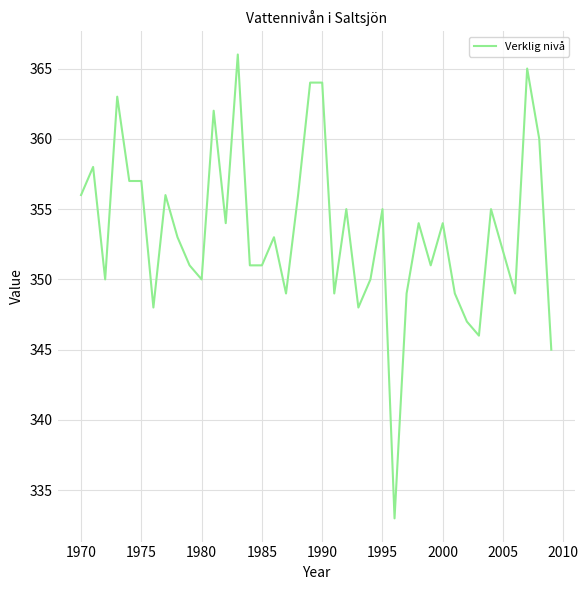

What is the greatest value displayed?

366